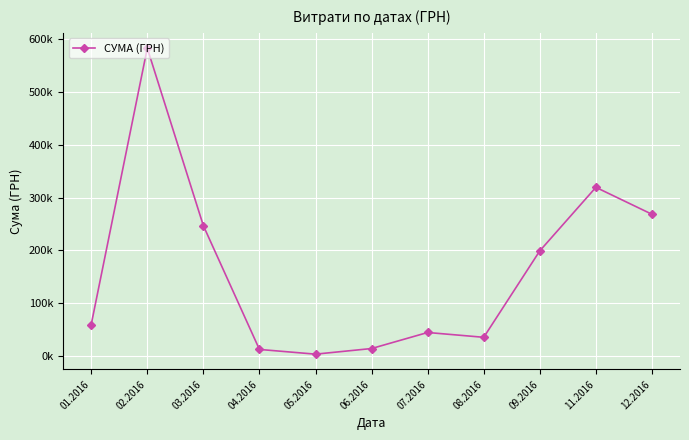

Reading left to right, transcribe all the data shown in this chart.

59222.9	583556.1	246841.0	12116.1	3157.1	13841.3	44258.6	35130.0	199145.2	319574.0	268468.5